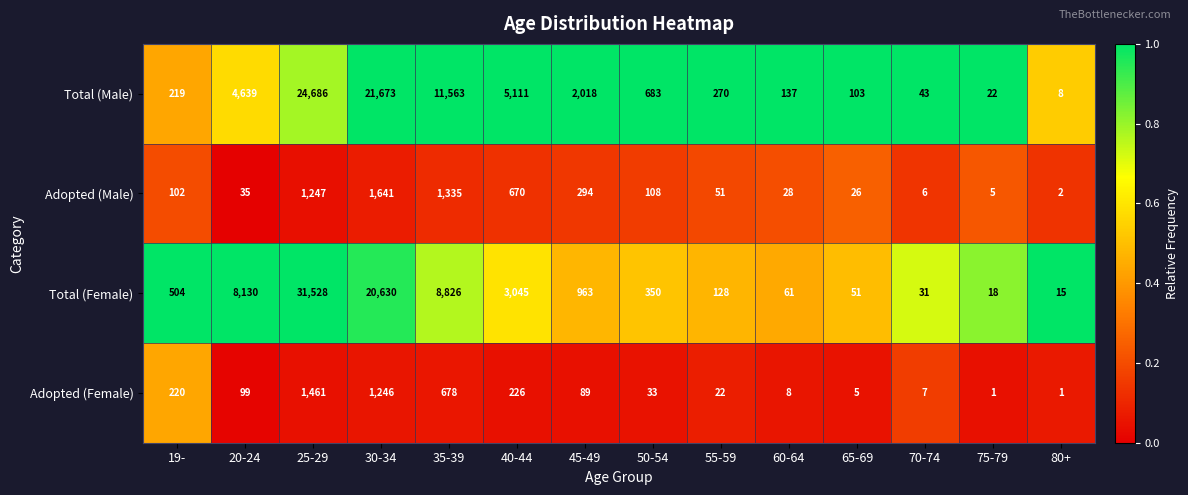

What is the sum of the Total (Female) values at 75-79 and 25-29?

31546